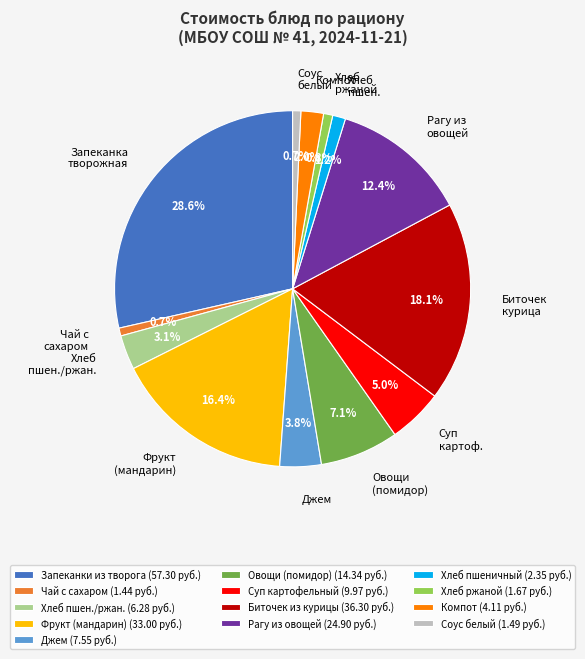

To the nearest percent, what portion does Джем represent?

4%